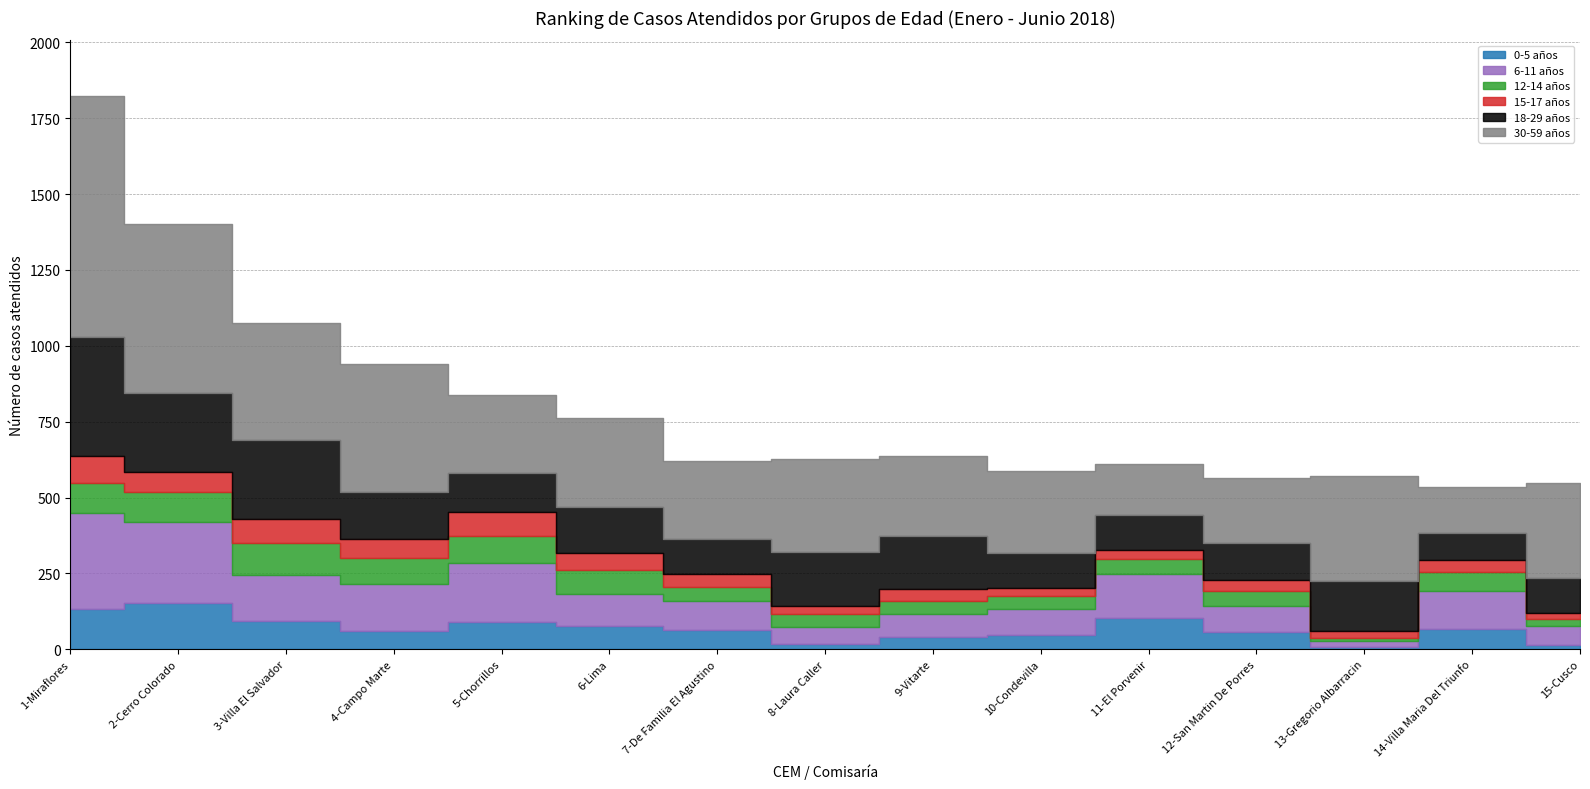

At which label does 0-5 años reach its peak?

2-Cerro Colorado